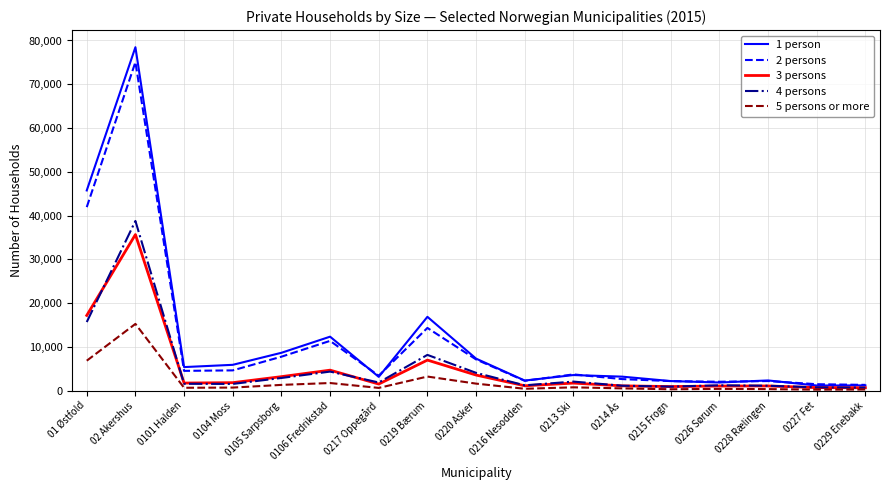

Is the value of 2 persons at 0105 Sarpsborg greater than the value of 1 person at 0227 Fet?

Yes